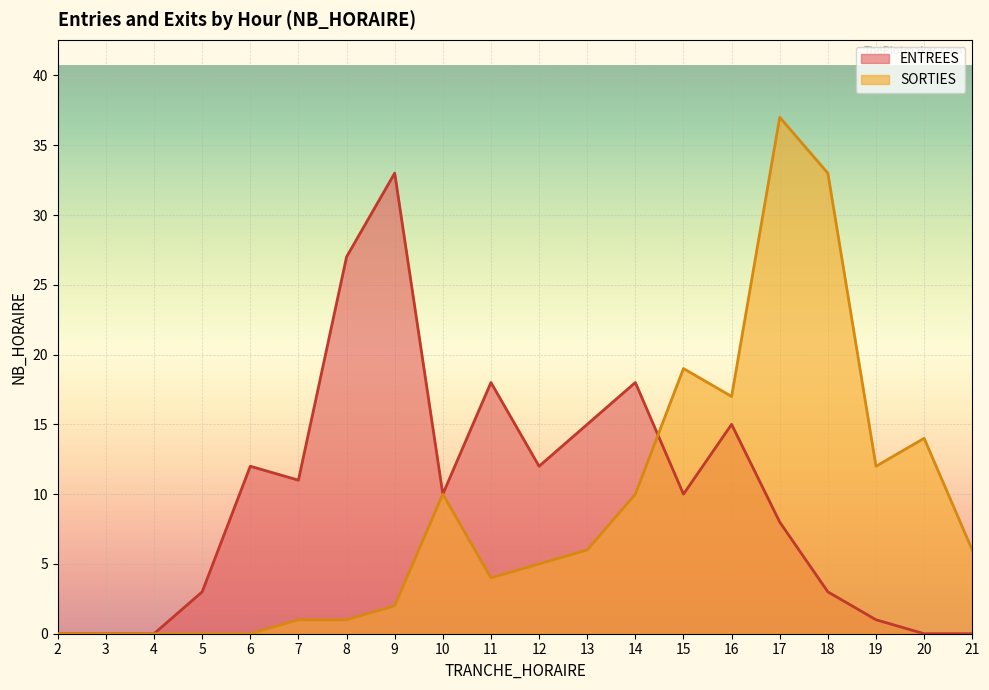

True or false: ENTREES and SORTIES cross at least once.

True